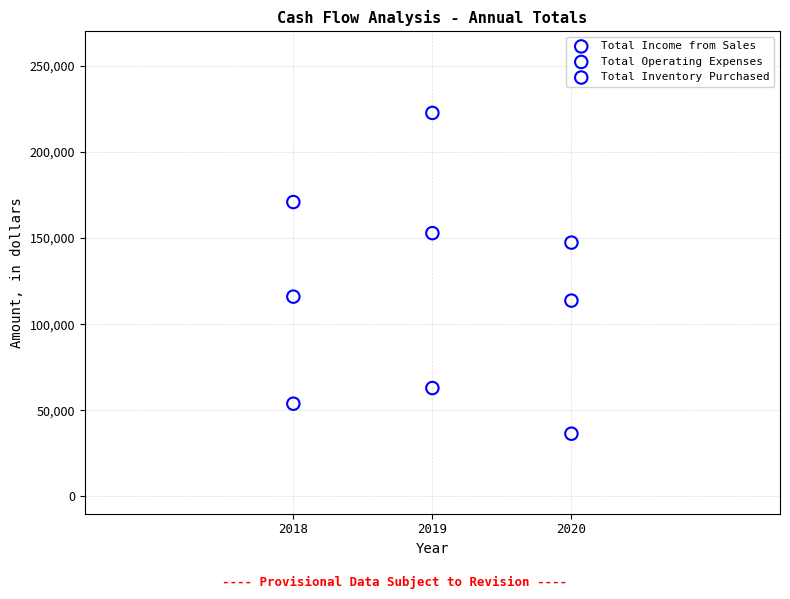

In the Total Inventory Purchased series, what Y value is closest to 49696?

53862